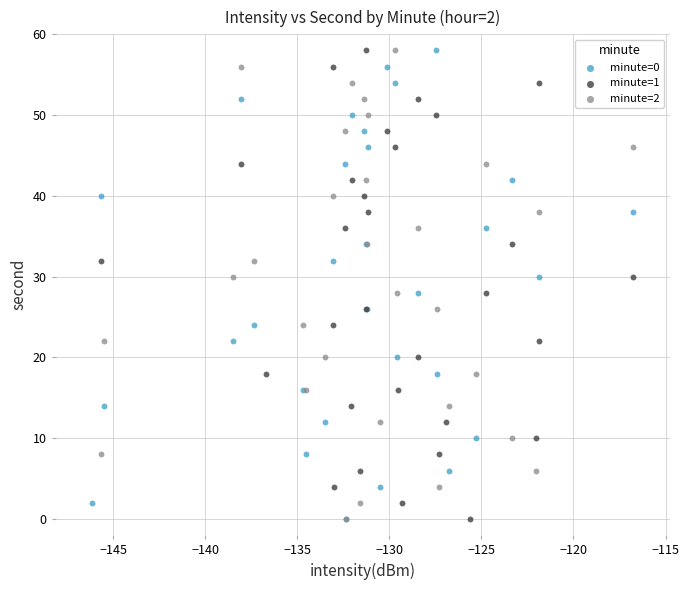

What are all the series names shown in the legend?

minute=0, minute=1, minute=2